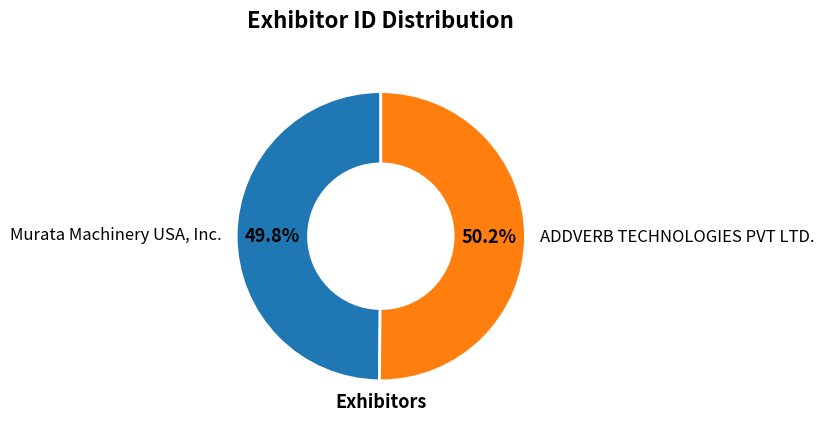

Is there any slice that represents more than half of the pie?

Yes